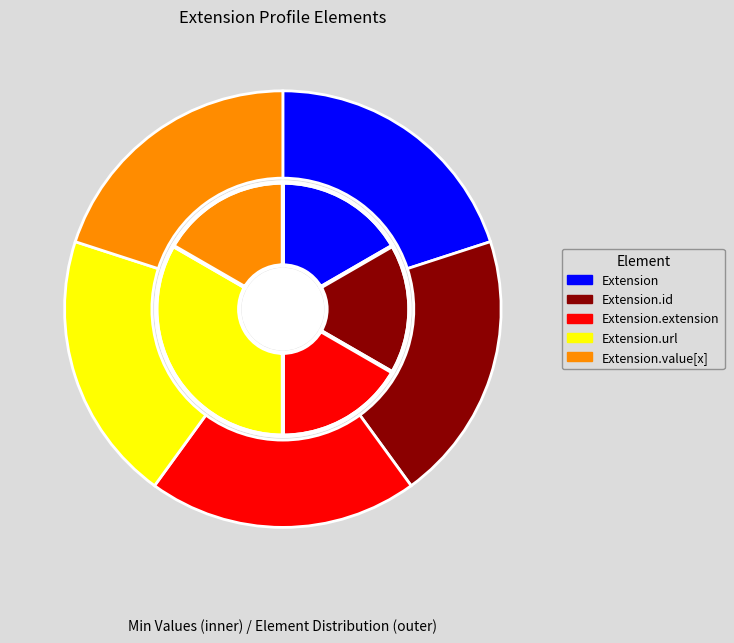

Rank the categories by value from highest to lowest.

Extension.url, Extension, Extension.id, Extension.extension, Extension.value[x]